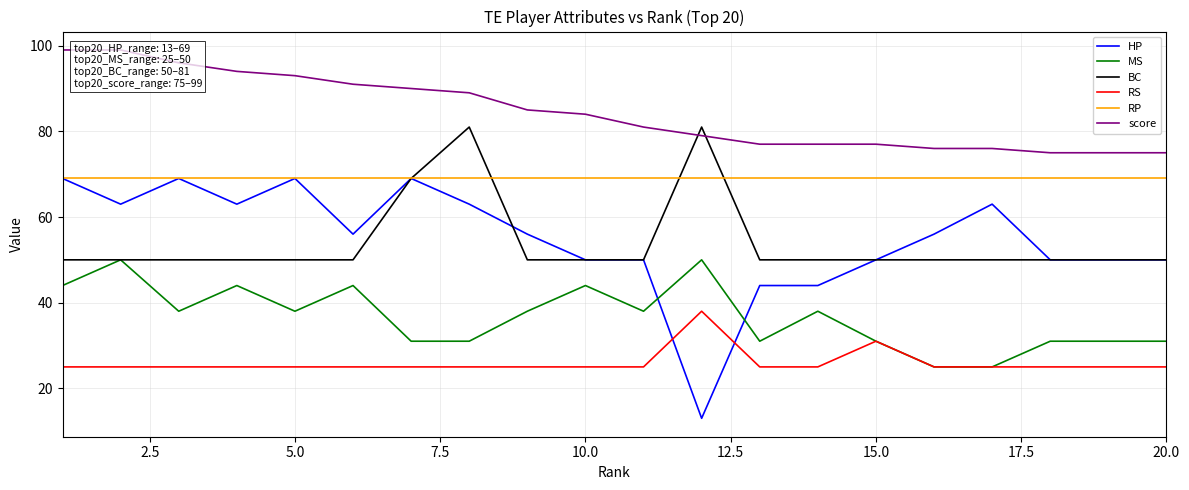

What is the highest value of the MS series?

50